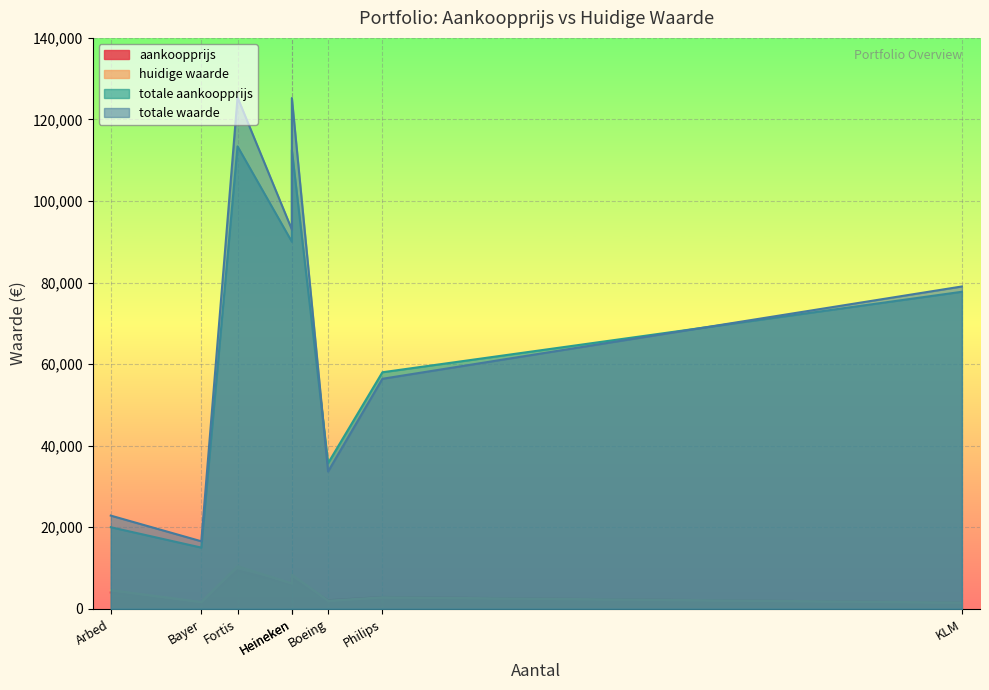

Which series has the largest total across all categories?

totale waarde